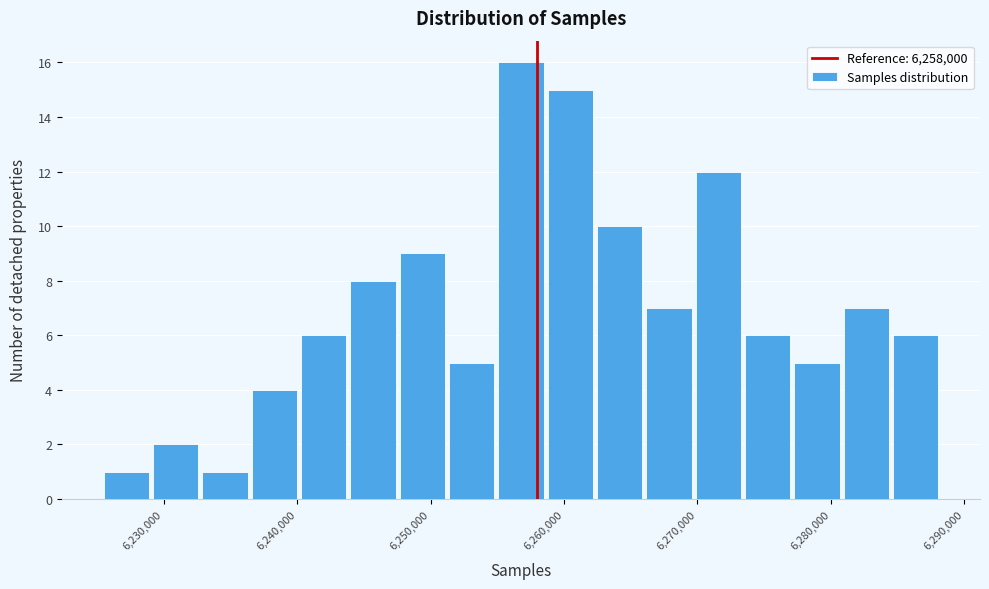

Read against the x-axis, roughly where is the centre of the tallest bar?

6257000